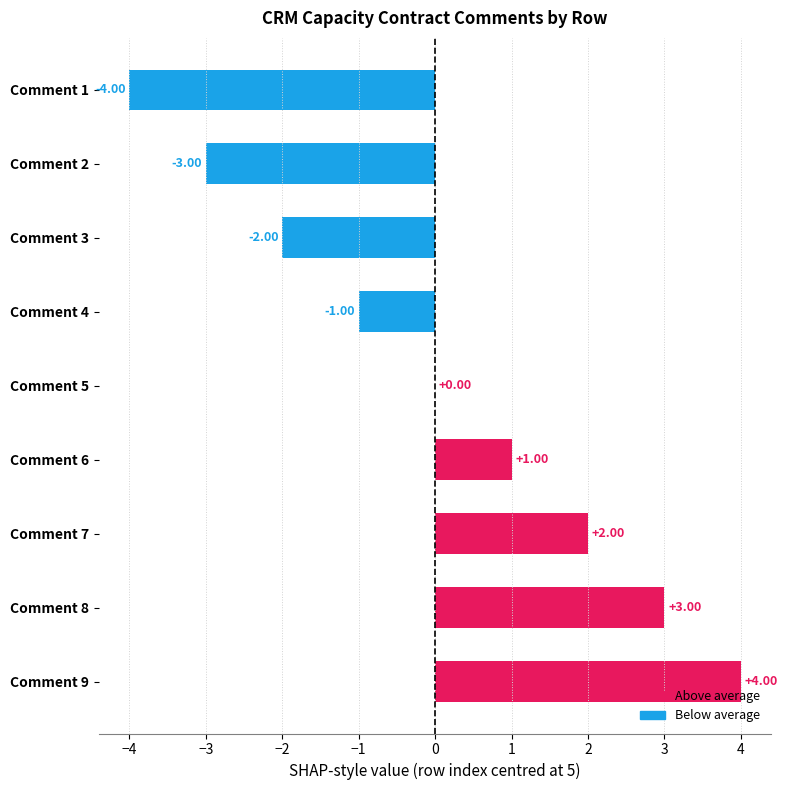

What is the change in value from Comment 6 to Comment 8?

+2